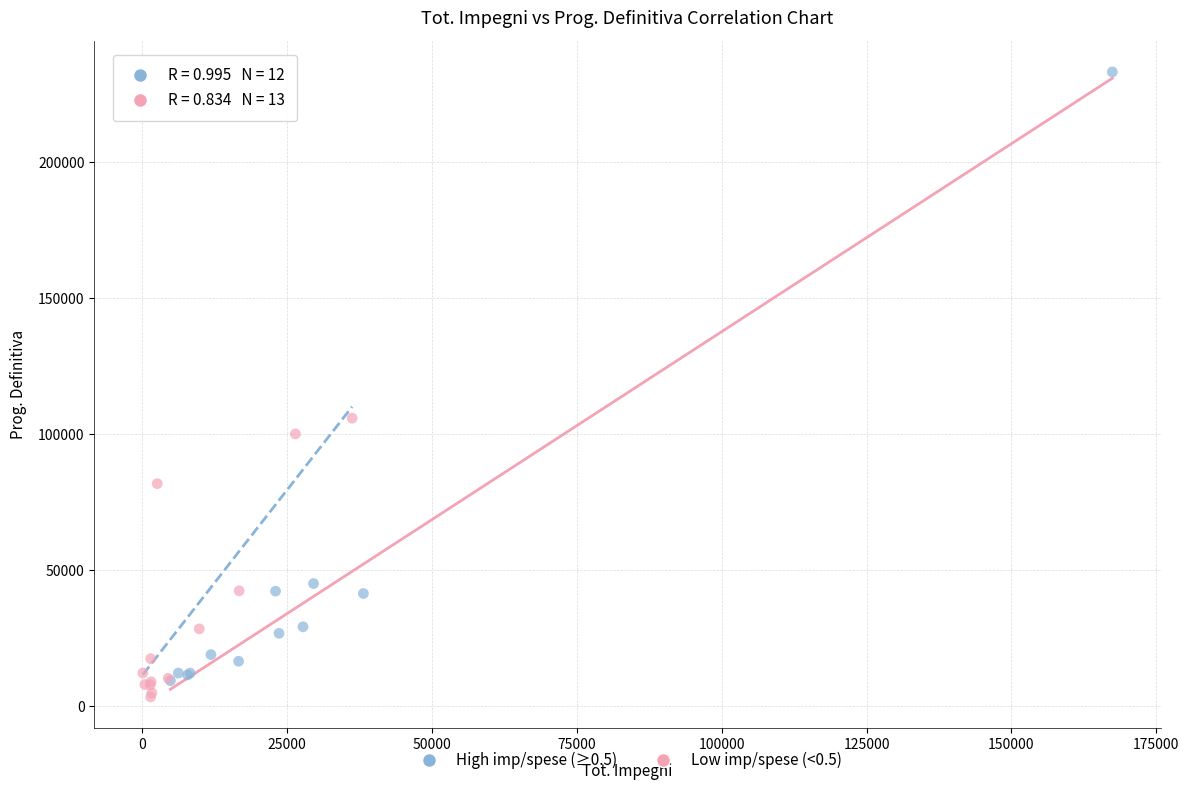

Which series reaches the maximum Y coordinate?

High imp/spese (≥0.5)